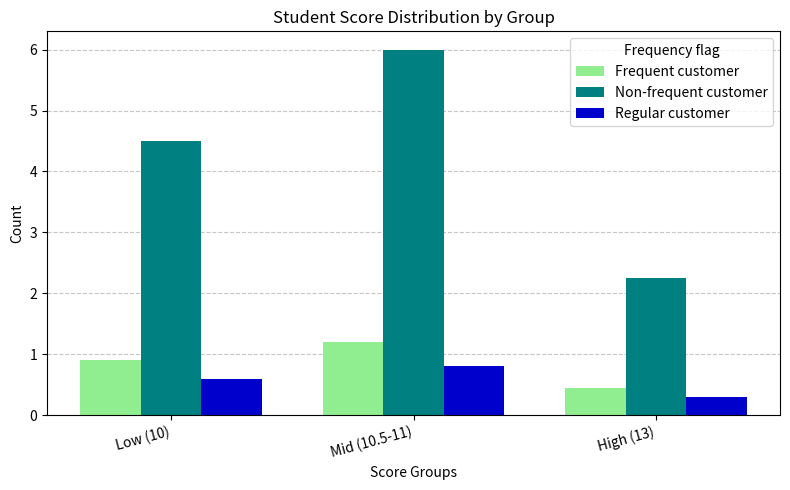

What is the sum of all Non-frequent customer values?

12.8